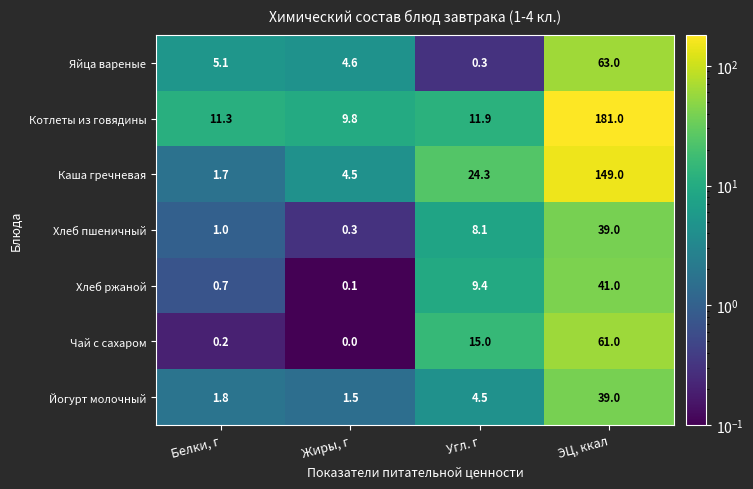

At which category is the sum across all series the highest?

ЭЦ, ккал